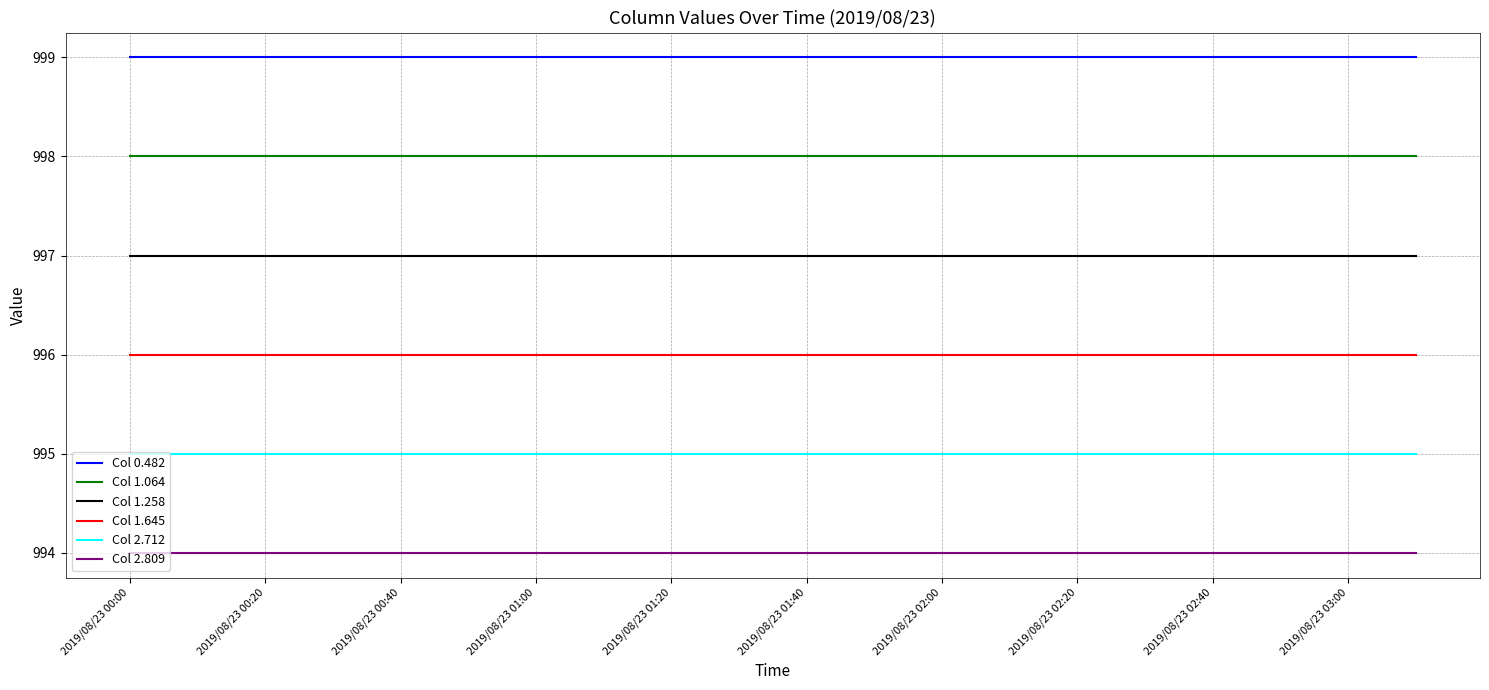

What is the sum of all Col 1.258 values?

19940